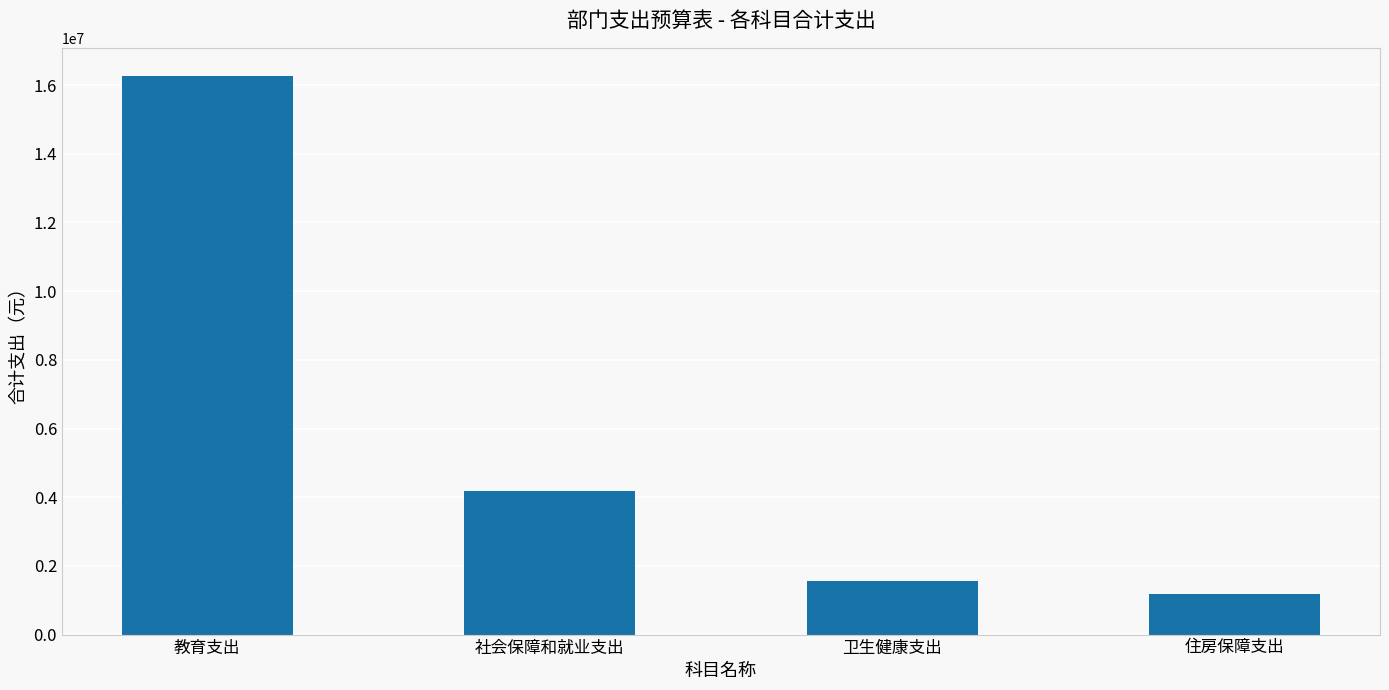

Is it true that the value at 社会保障和就业支出 is 5843639.0?

False